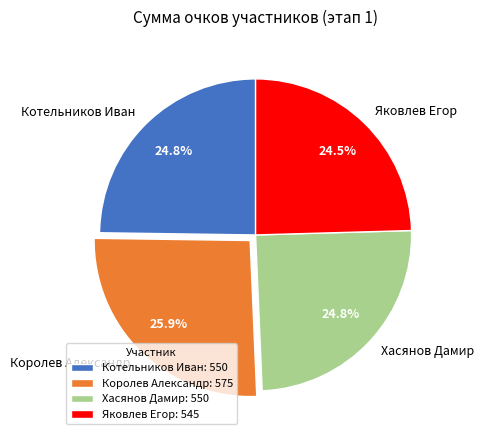

Combined, what portion of the pie is Яковлев Егор and Хасянов Дамир?

49.3%